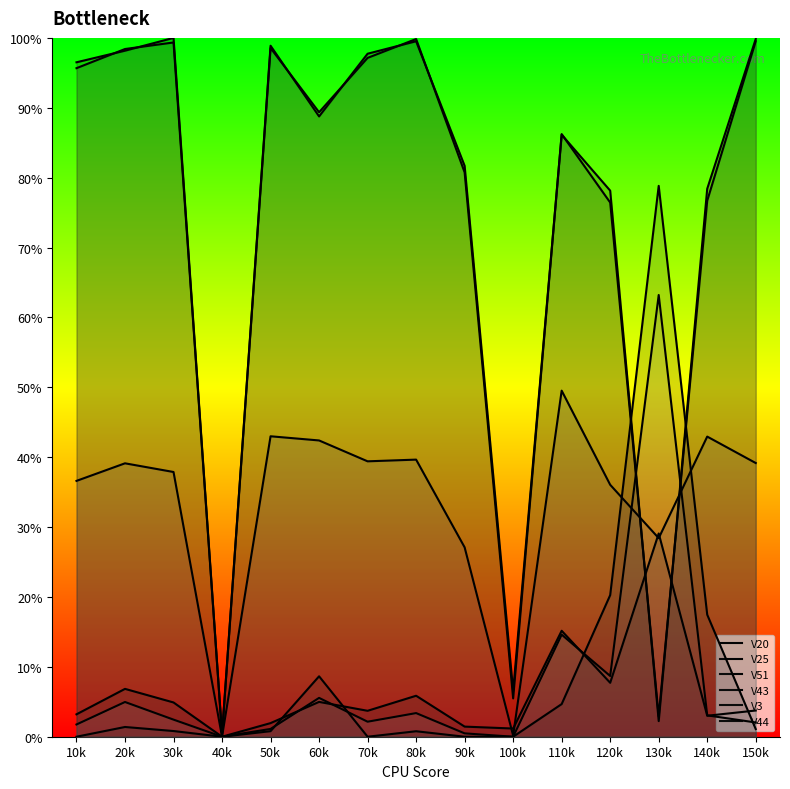

Where is V20 nearest to the value 0?

40k